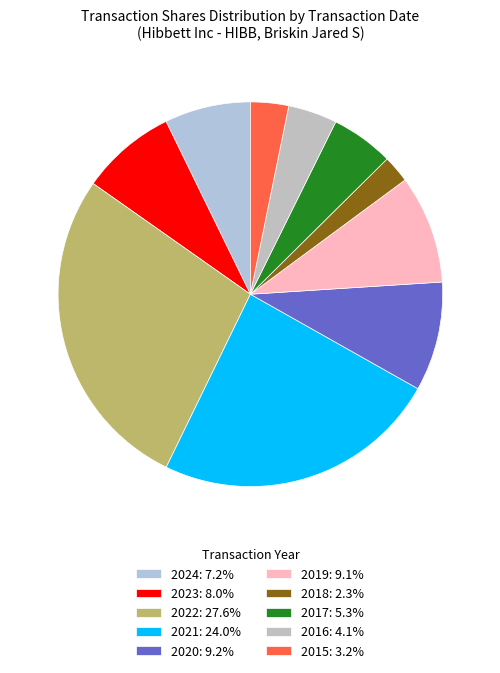

How many slices are in this pie chart?

10